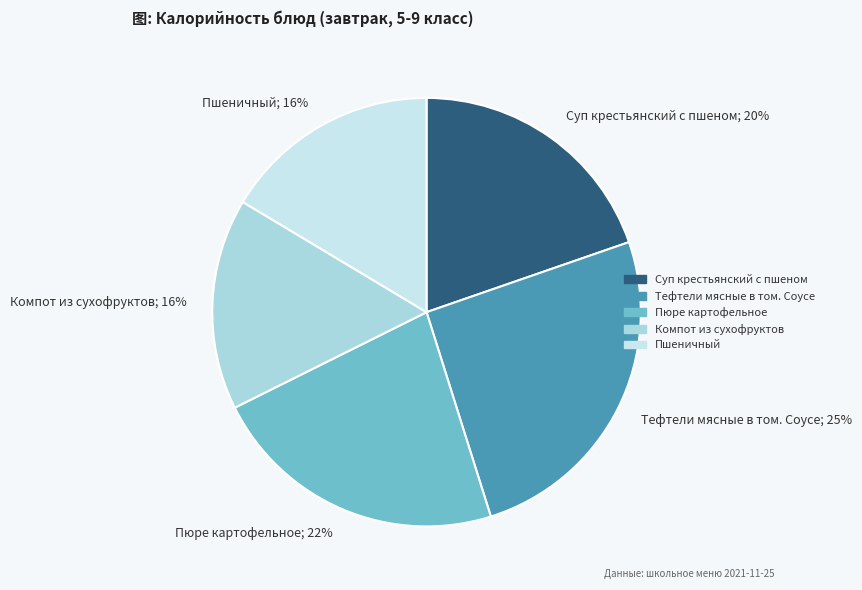

What is the largest slice in the pie chart?

Тефтели мясные в том. Соусе